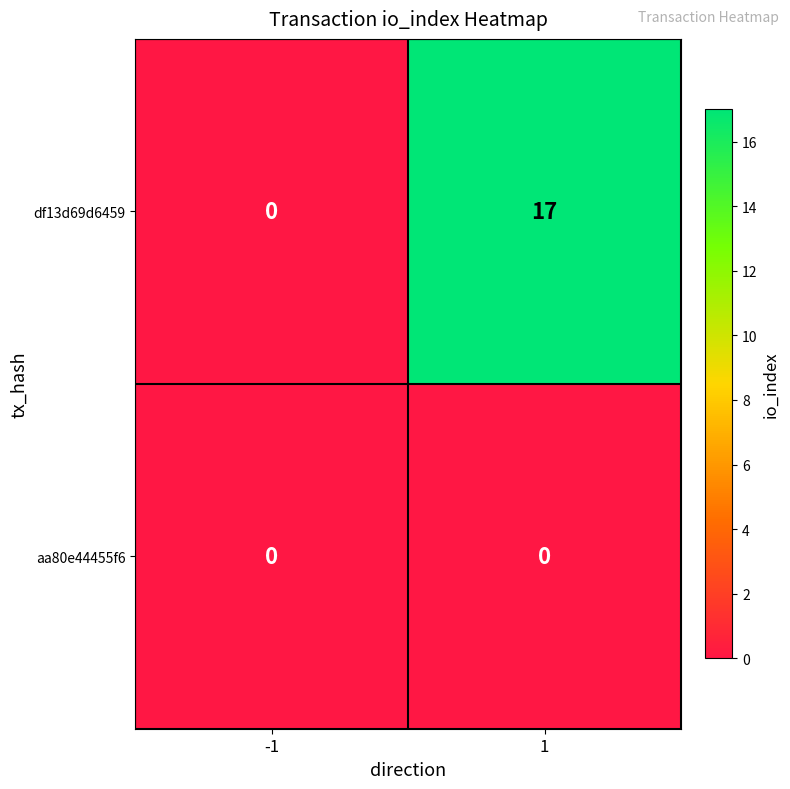

Rank the series by their average value, from highest to lowest.

df13d69d6459, aa80e44455f6